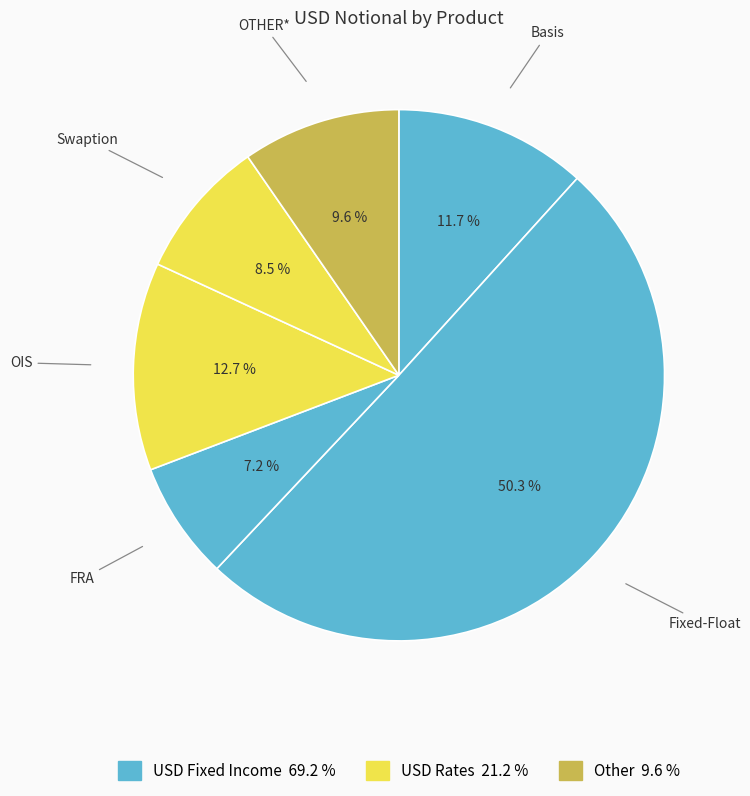

Is OIS the majority of the pie?

No